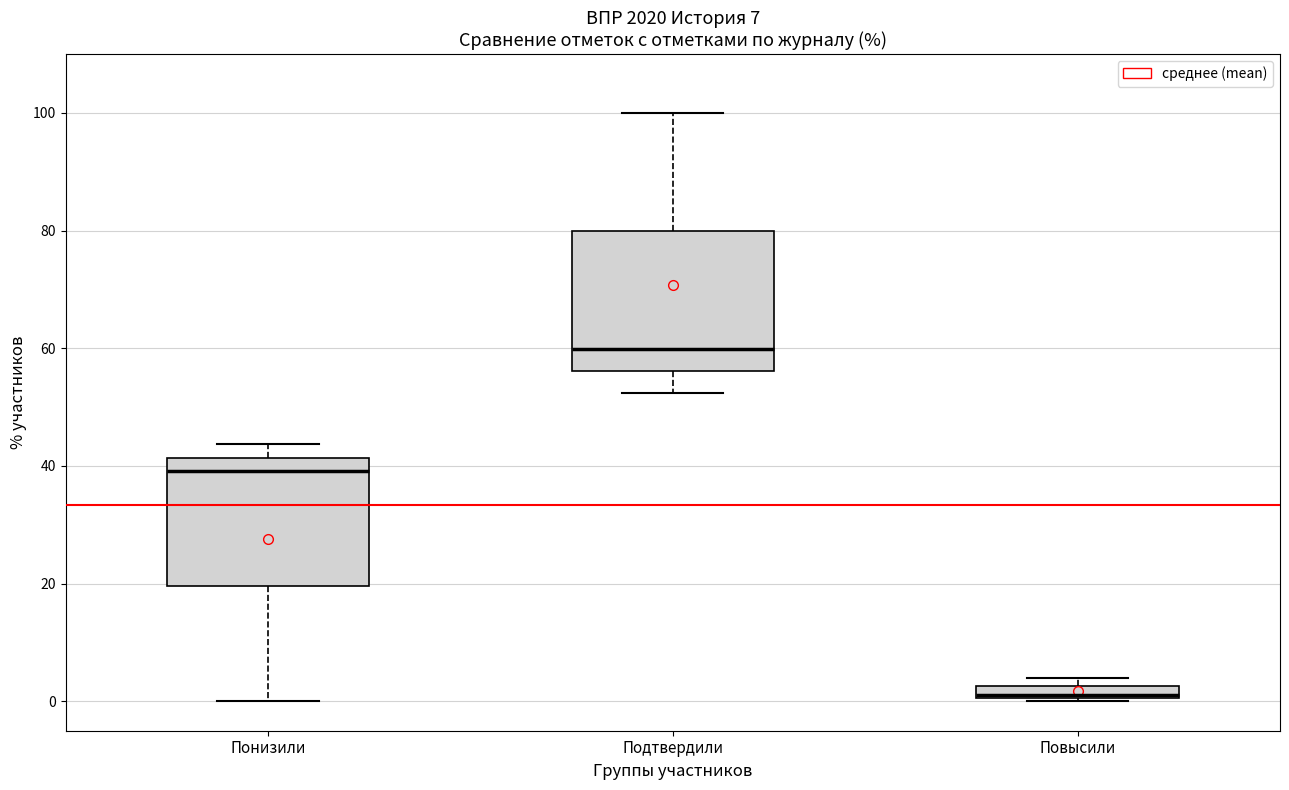

Which box's median line is the highest?

Подтвердили